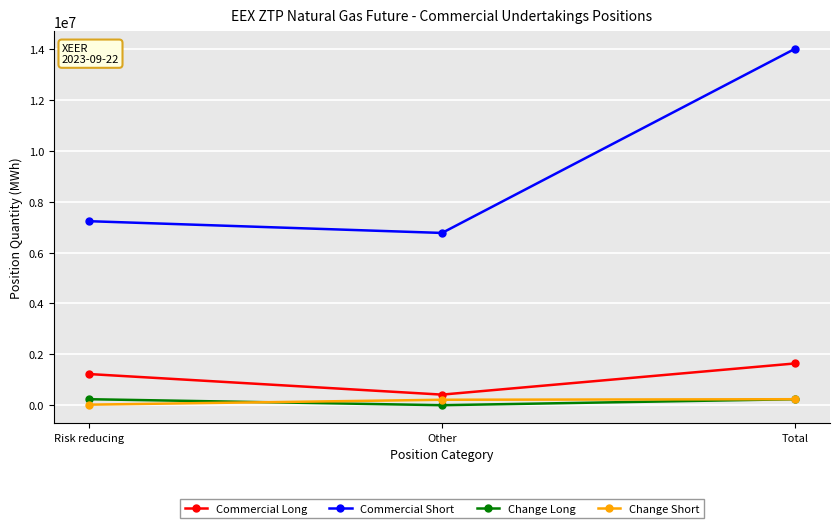

What are all the series names shown in the legend?

Commercial Long, Commercial Short, Change Long, Change Short